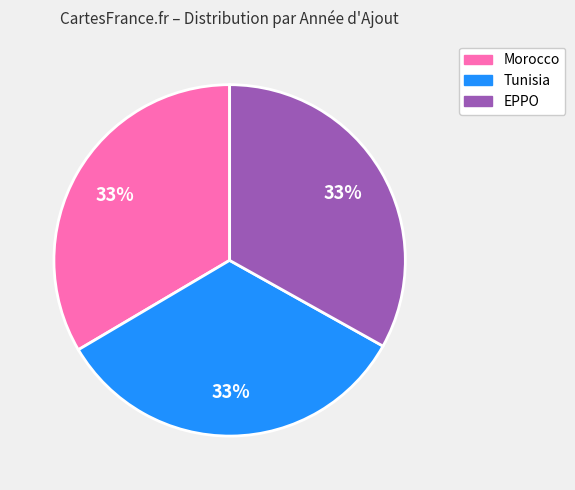

To the nearest percent, what is the average slice percentage?

33%